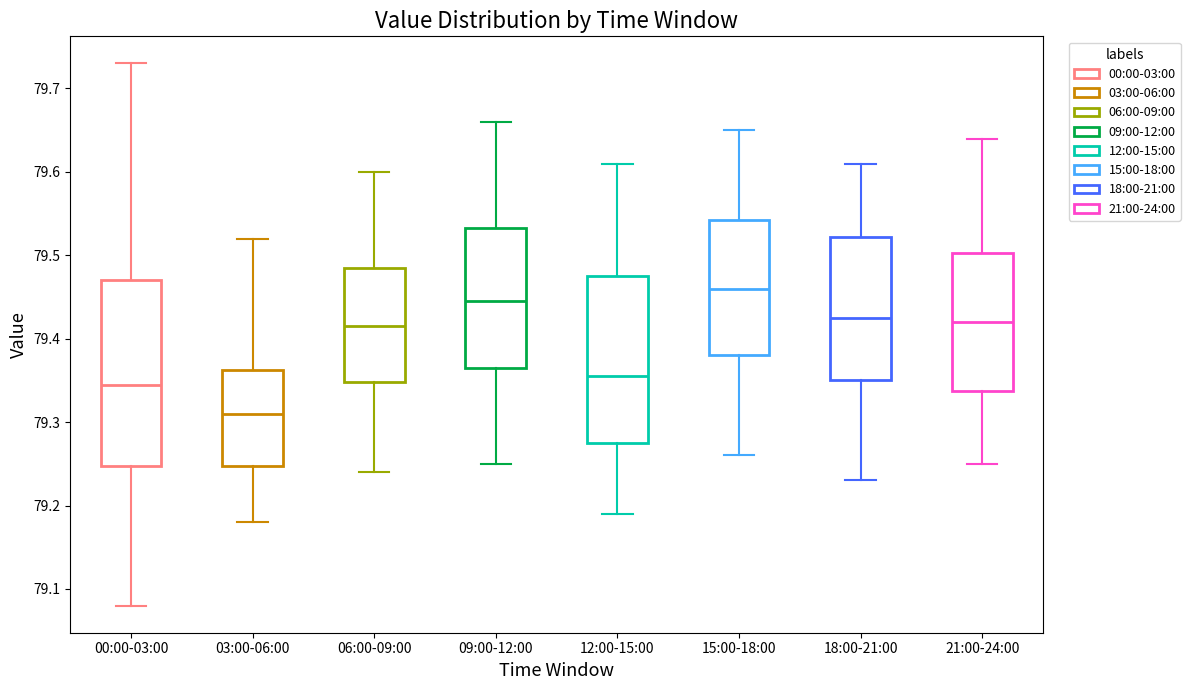

Reading left to right, read every box against the y-axis: the position of its median line, the range the box covers, and the ends of its whiskers. The values are not printed on the chart, so give them approximately, as read against the axis.

00:00-03:00: median 79.35, box 79.25 to 79.47, whiskers 79.08 to 79.73
03:00-06:00: median 79.31, box 79.25 to 79.36, whiskers 79.18 to 79.52
06:00-09:00: median 79.42, box 79.35 to 79.49, whiskers 79.24 to 79.60
09:00-12:00: median 79.45, box 79.37 to 79.53, whiskers 79.25 to 79.66
12:00-15:00: median 79.36, box 79.28 to 79.48, whiskers 79.19 to 79.61
15:00-18:00: median 79.46, box 79.38 to 79.54, whiskers 79.26 to 79.65
18:00-21:00: median 79.43, box 79.35 to 79.52, whiskers 79.23 to 79.61
21:00-24:00: median 79.42, box 79.34 to 79.50, whiskers 79.25 to 79.64